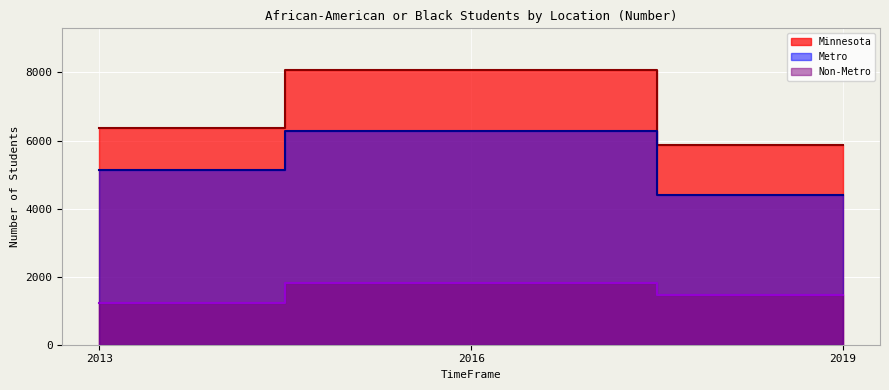

Between 2013 and 2019, which is larger?

2013